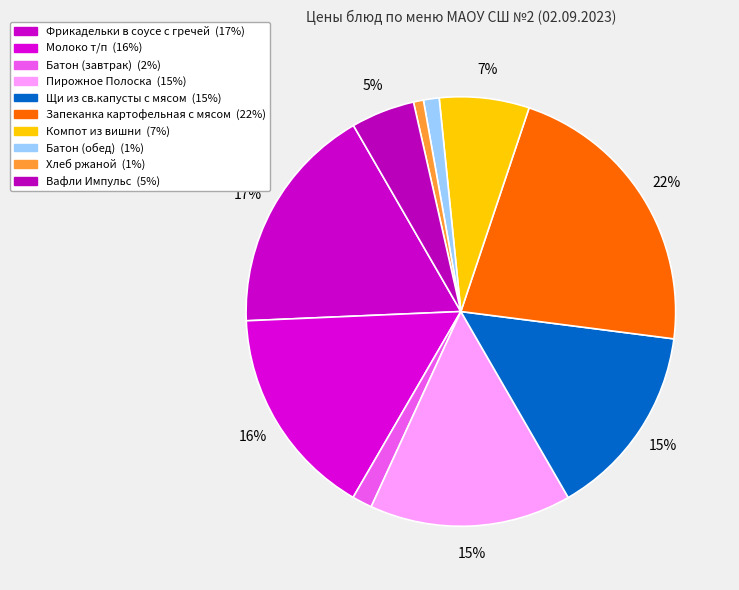

Count the number of slices in the pie.

10